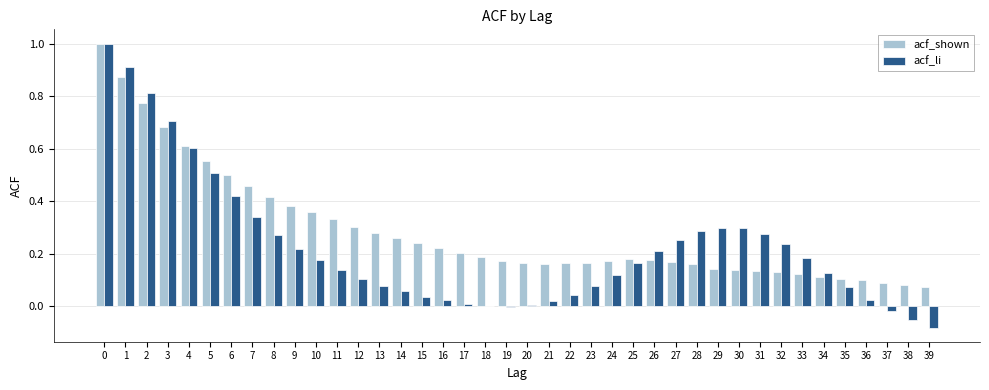

What is the sum of all acf_li values?

8.9